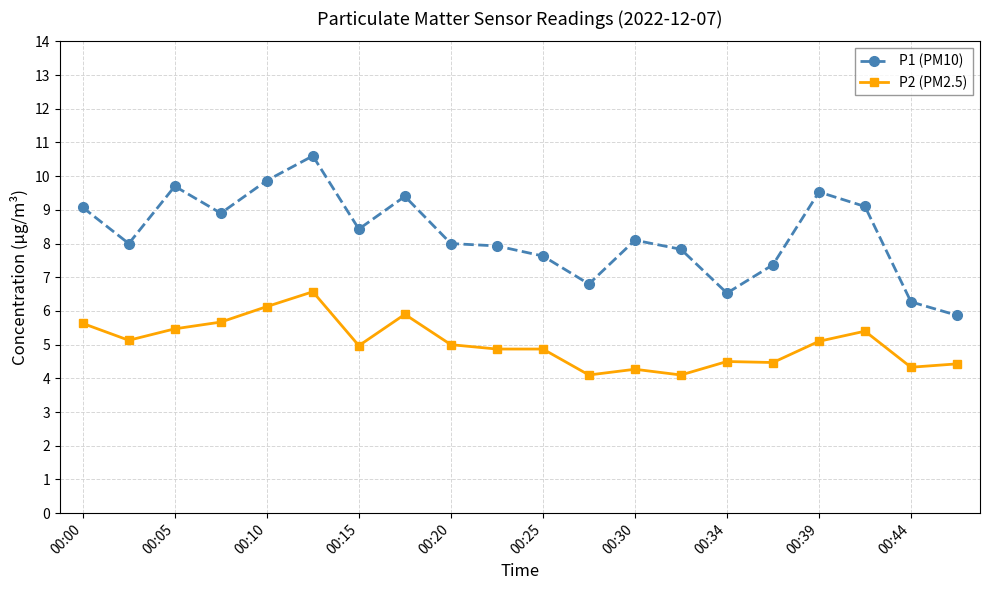

Which series has the largest total across all categories?

P1 (PM10)